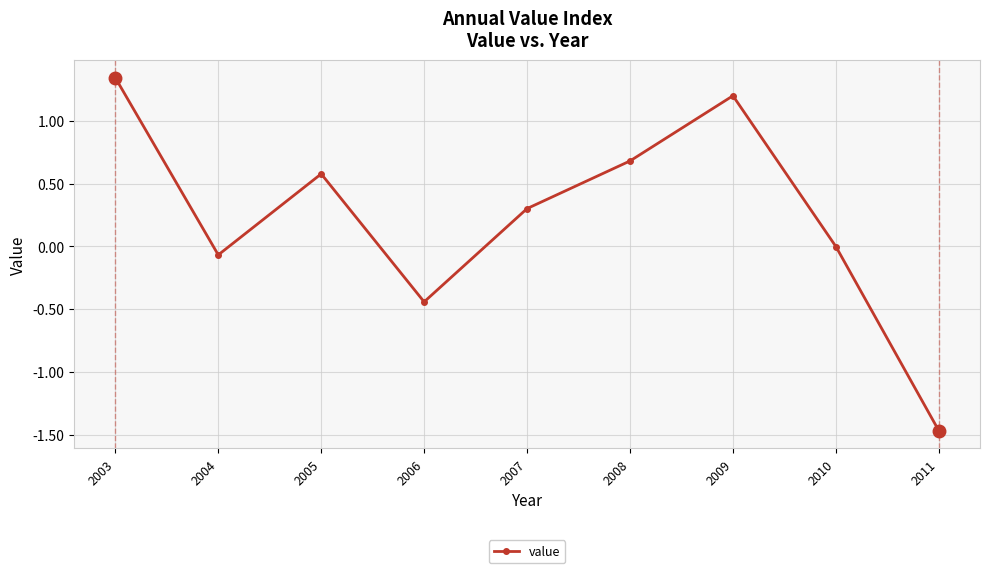

At which category does the data reach its first local peak?

2005